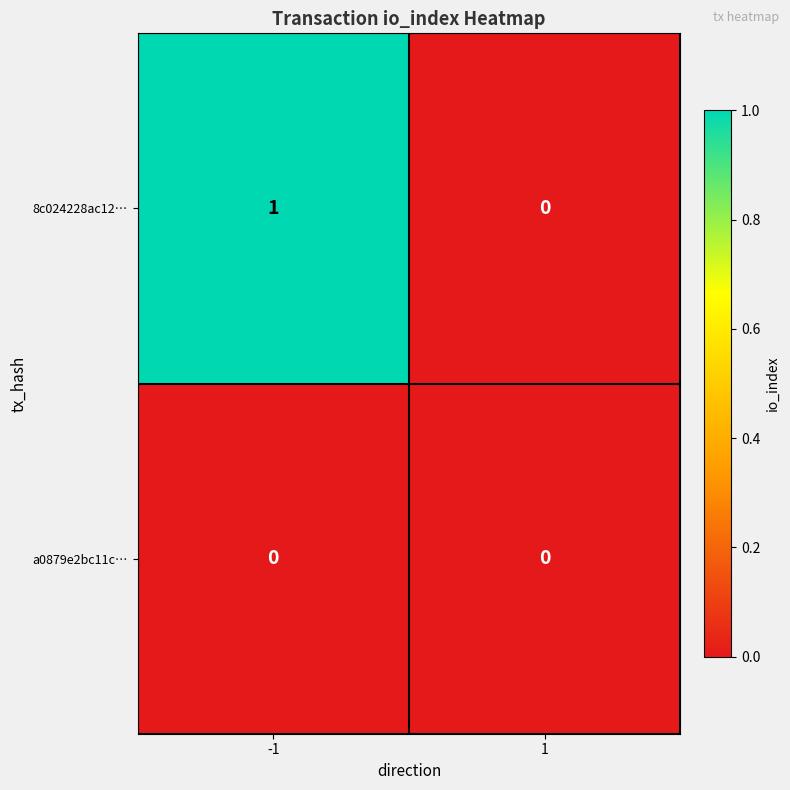

How many values in 8c024228ac12… are above zero?

1